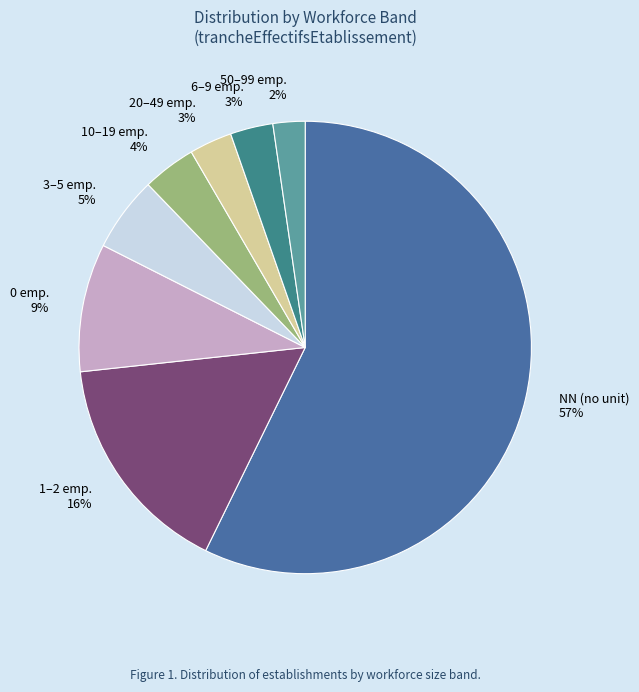

To the nearest percent, what is the average slice percentage?

12%